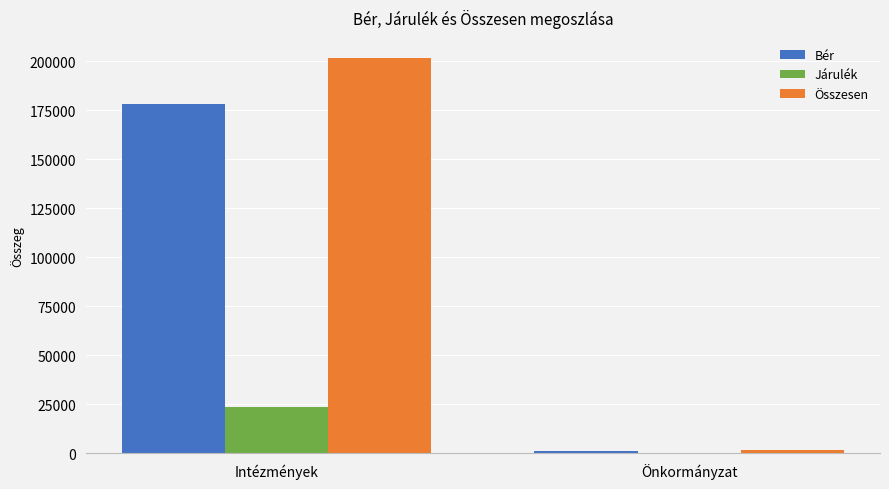

Which label corresponds to the largest value in the chart?

Intézmények